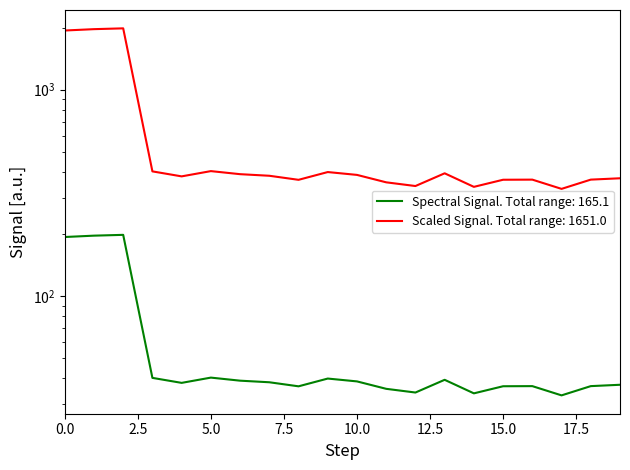

What is the difference between the values at 10 and 15?

2.0